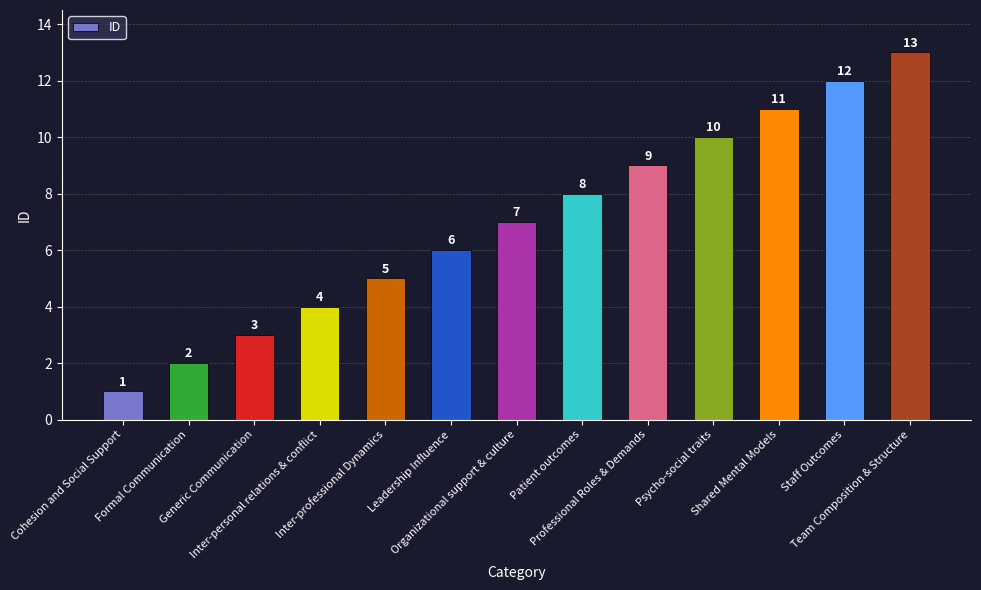

What is the smallest value displayed?

1